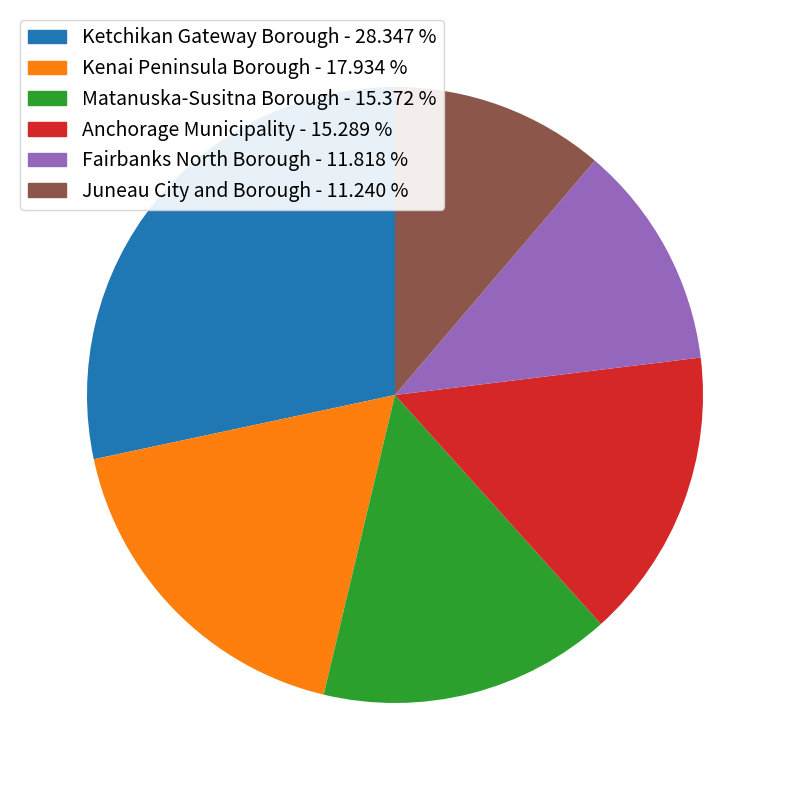

Approximately how many times larger is the value at Juneau City and Borough - 11.240 % compared to Kenai Peninsula Borough - 17.934 %?

0.6